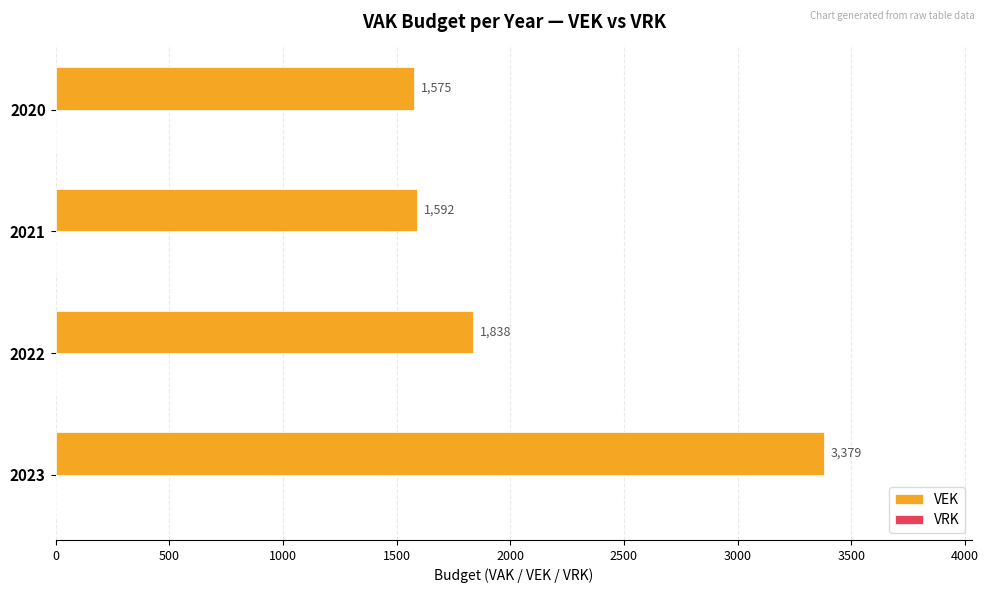

List the labels in order of value, largest first.

2023, 2022, 2021, 2020